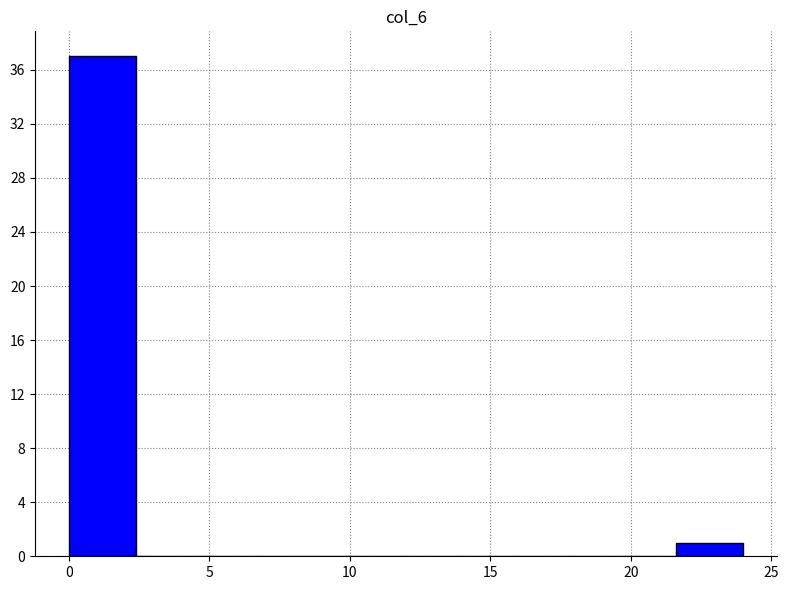

Reading left to right, list every bar in this chart as the range it spans on the x-axis followed by its height. Neither the bar edges nor the heights are printed on the chart, so give them approximately, as read against the axes.

0.0 to 2.4: 37
2.4 to 4.8: 0
4.8 to 7.2: 0
7.2 to 9.6: 0
9.6 to 12.0: 0
12.0 to 14.4: 0
14.4 to 16.8: 0
16.8 to 19.2: 0
19.2 to 21.6: 0
21.6 to 24.0: 1